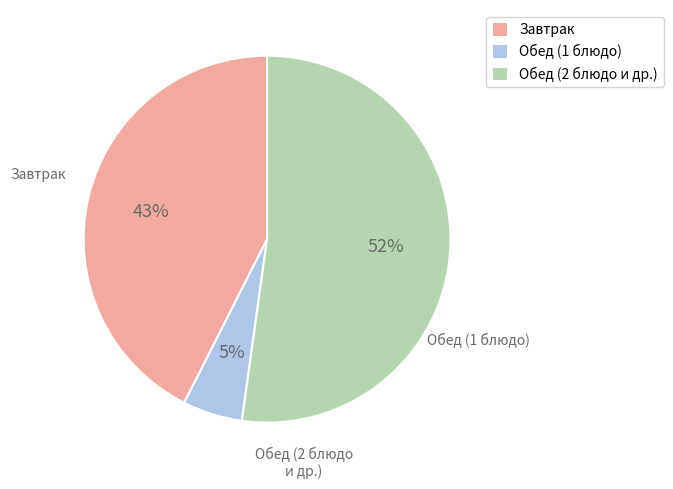

Is it true that Завтрак is 34% of the pie?

False